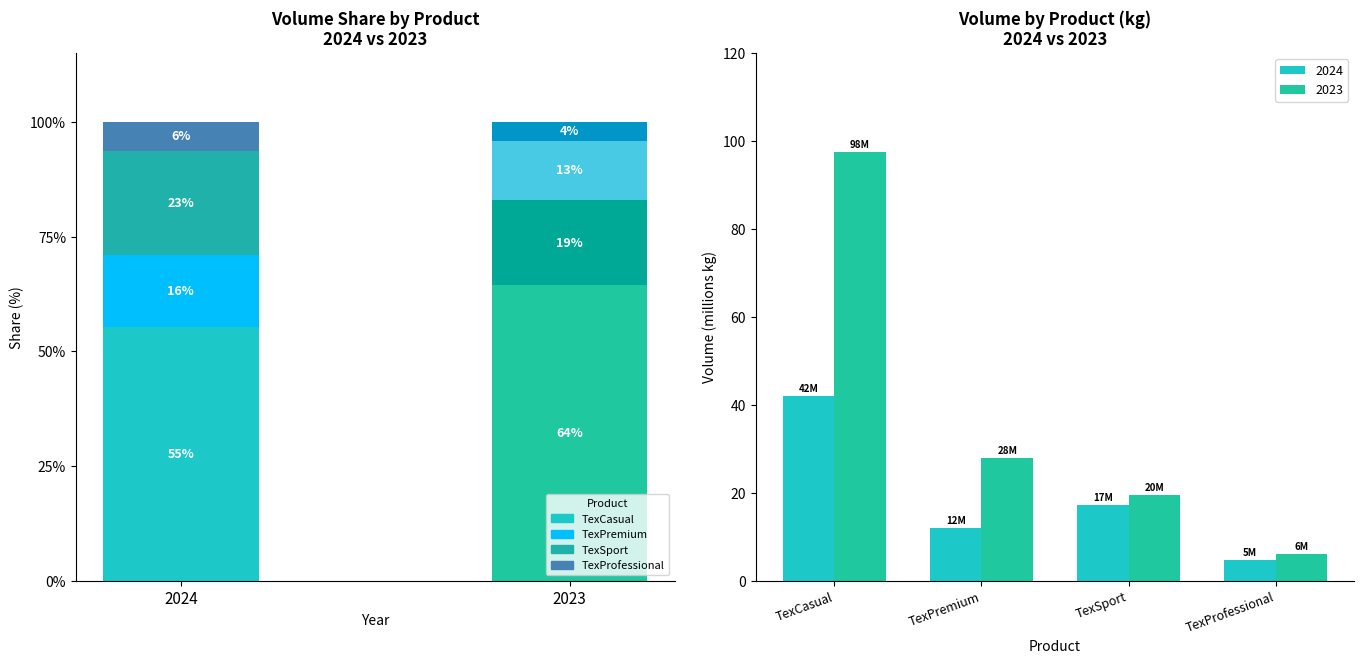

Which series has the widest spread of values?

2023